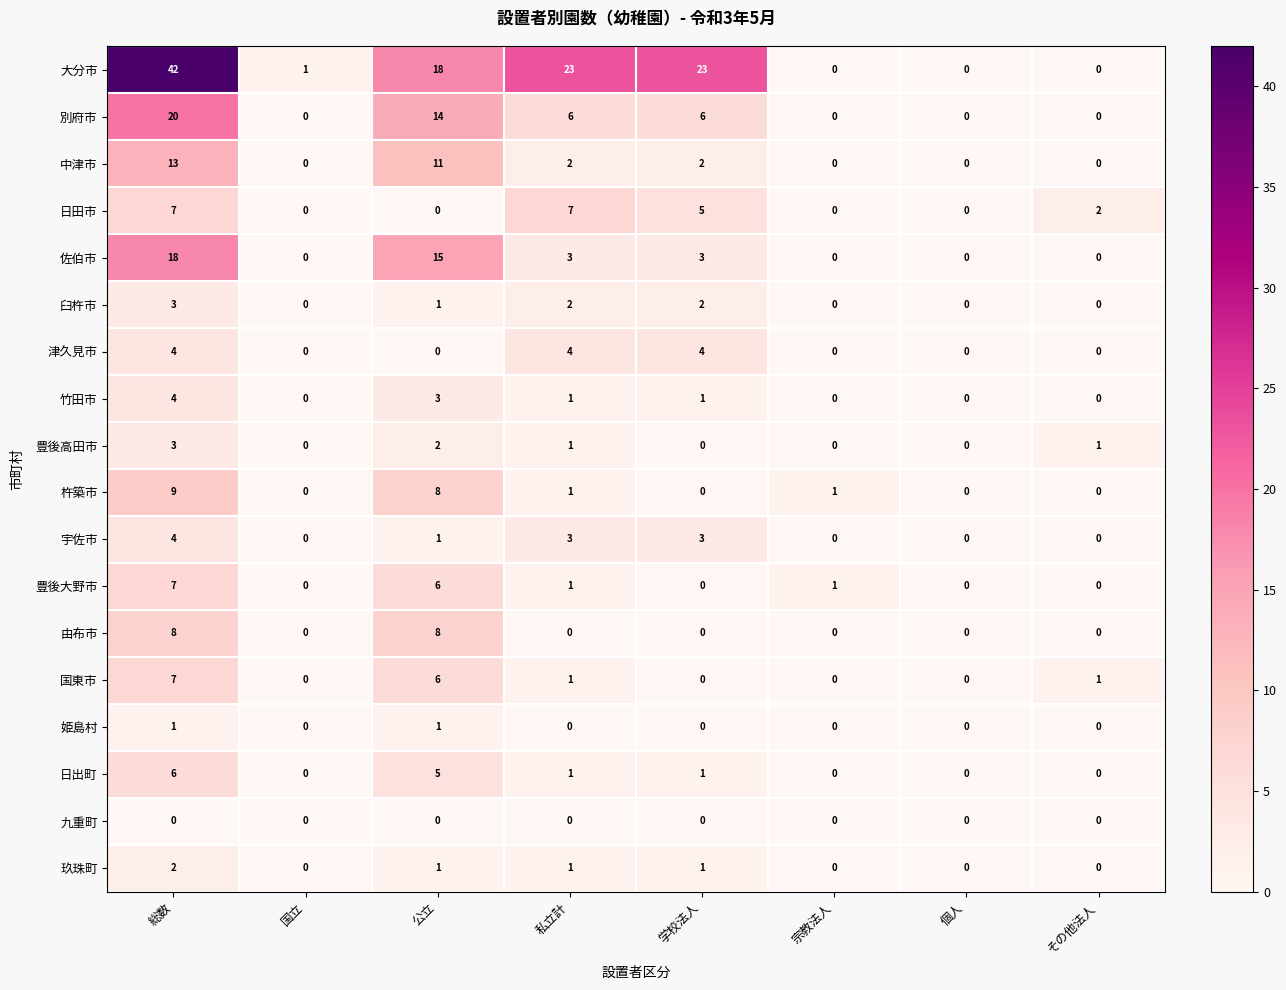

At which category is the sum across all series the highest?

総数